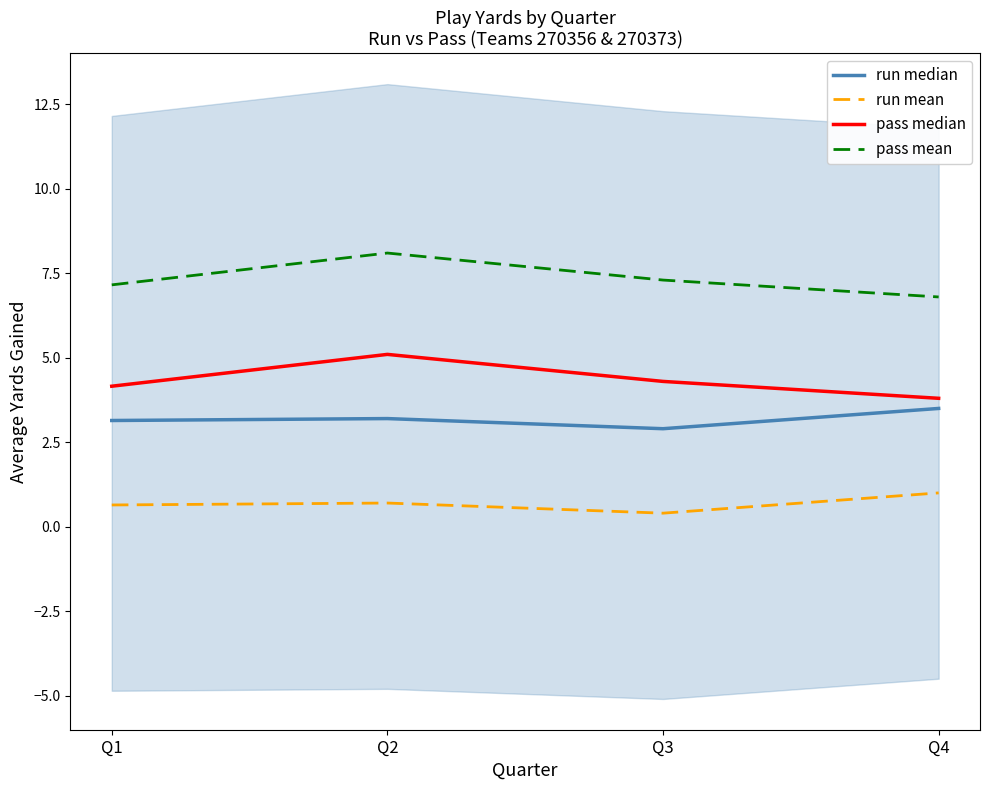

True or false: pass mean has a value of 10.4 at Q1.

False